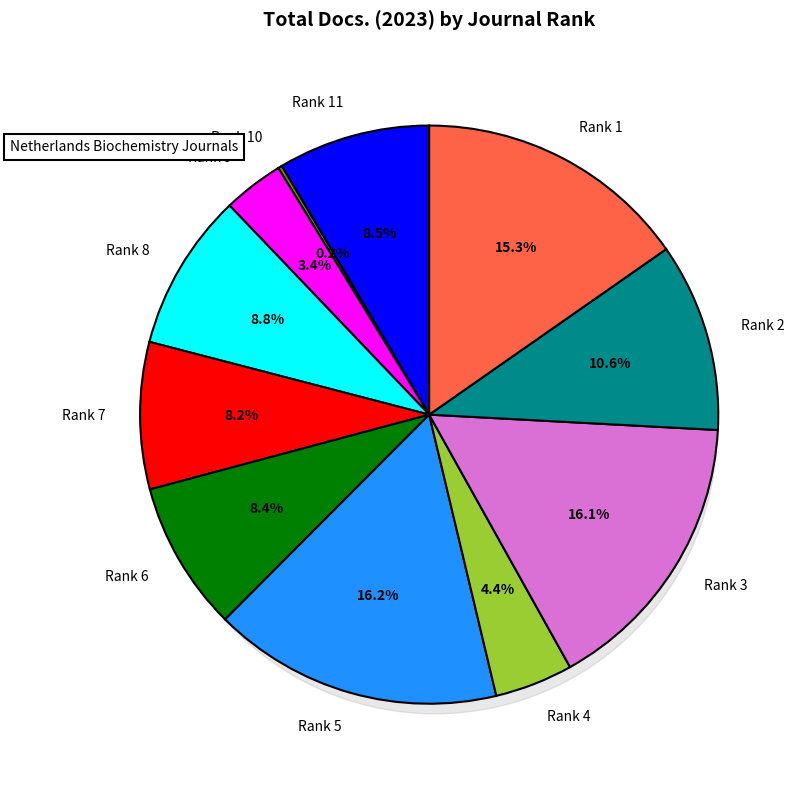

How many slices are in this pie chart?

11